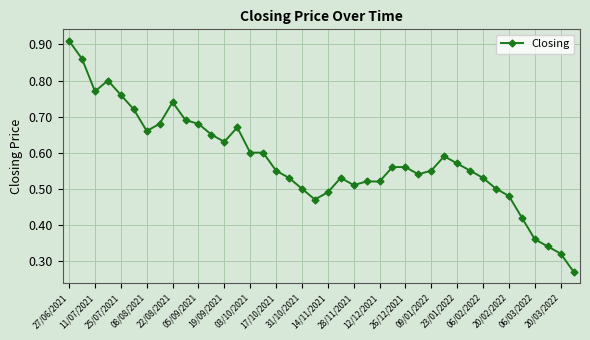

How many values are between 0 and 1?

40